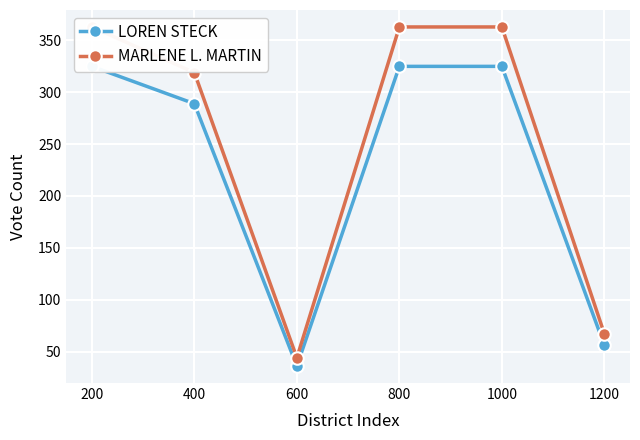

What is the value of the LOREN STECK point at the 3rd from the left?

36